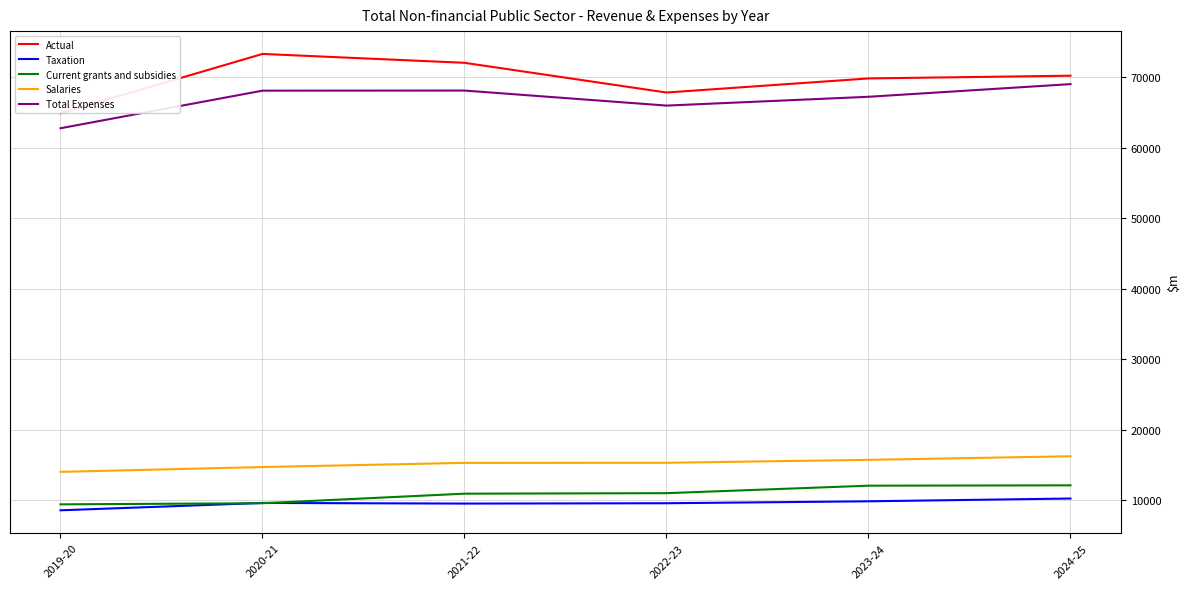

Which series ends up on top after the final intersection of Taxation and Current grants and subsidies?

Current grants and subsidies